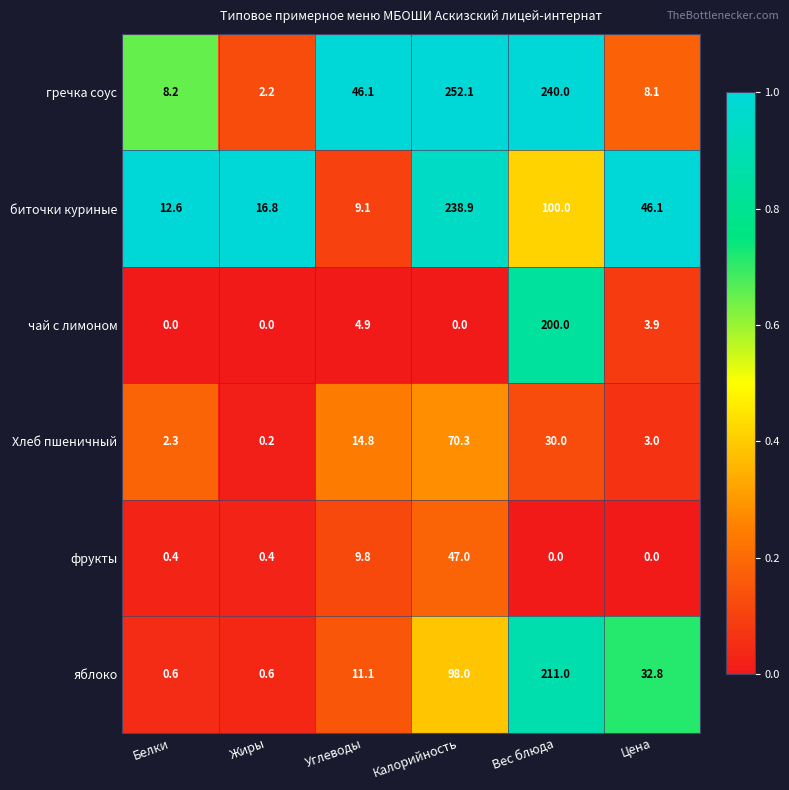

List the series in order of their peak value, lowest first.

фрукты, Хлеб пшеничный, чай с лимоном, яблоко, биточки куриные, гречка соус